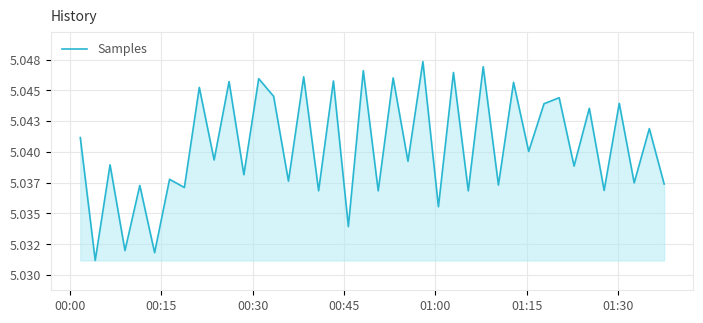

Does the chart have visible grid lines?

Yes